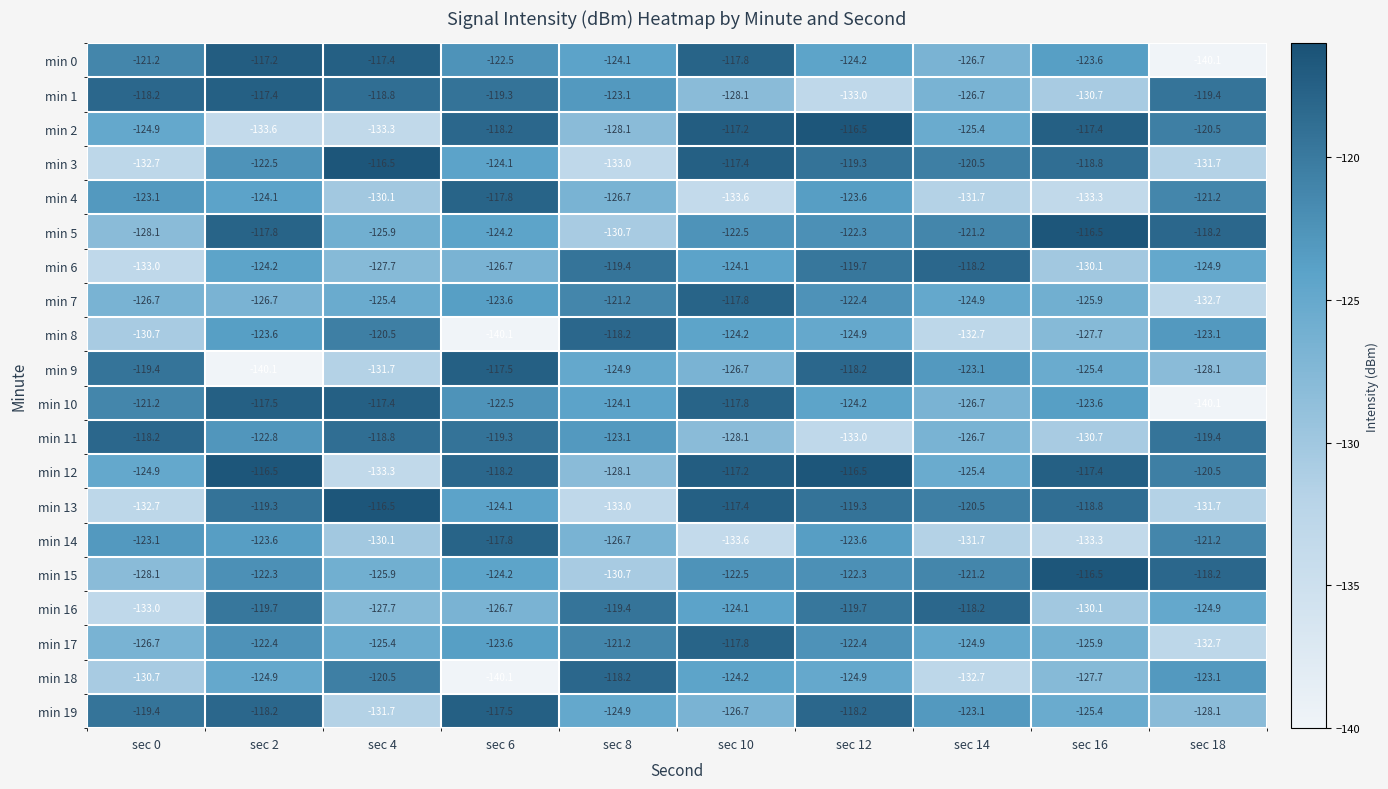

Read the min 10 value at sec 12.

-124.2